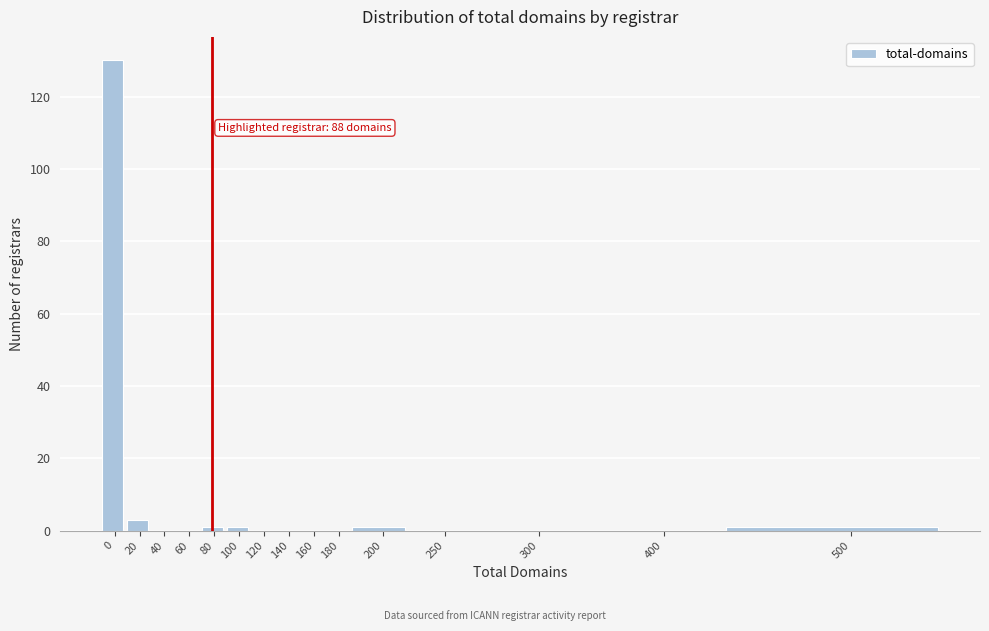

Reading right to left, extract all data points from this chart.

500=1	400=0	300=0	250=0	200=1	180=0	160=0	140=0	120=0	100=1	80=1	60=0	40=0	20=3	0=130